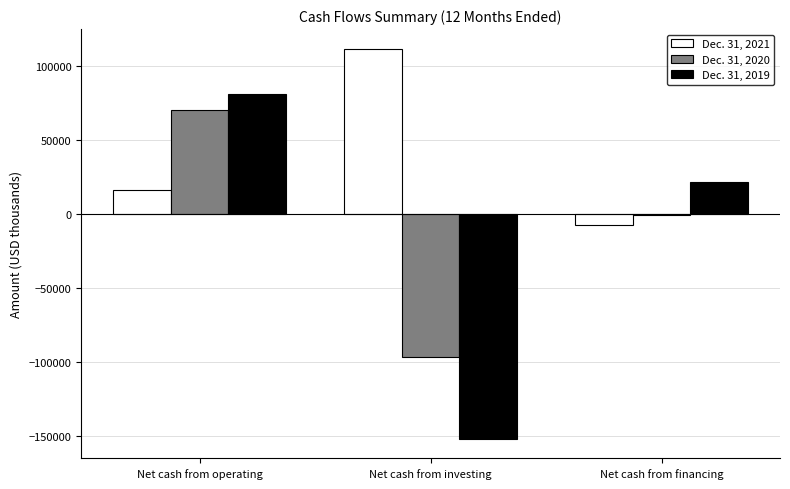

Reading left to right, list all the values displayed in this chart.

Dec. 31, 2021: Net cash from operating=16144	Net cash from investing=112046	Net cash from financing=-7176
Dec. 31, 2020: Net cash from operating=70391	Net cash from investing=-96773	Net cash from financing=-625
Dec. 31, 2019: Net cash from operating=81209	Net cash from investing=-151934	Net cash from financing=21922